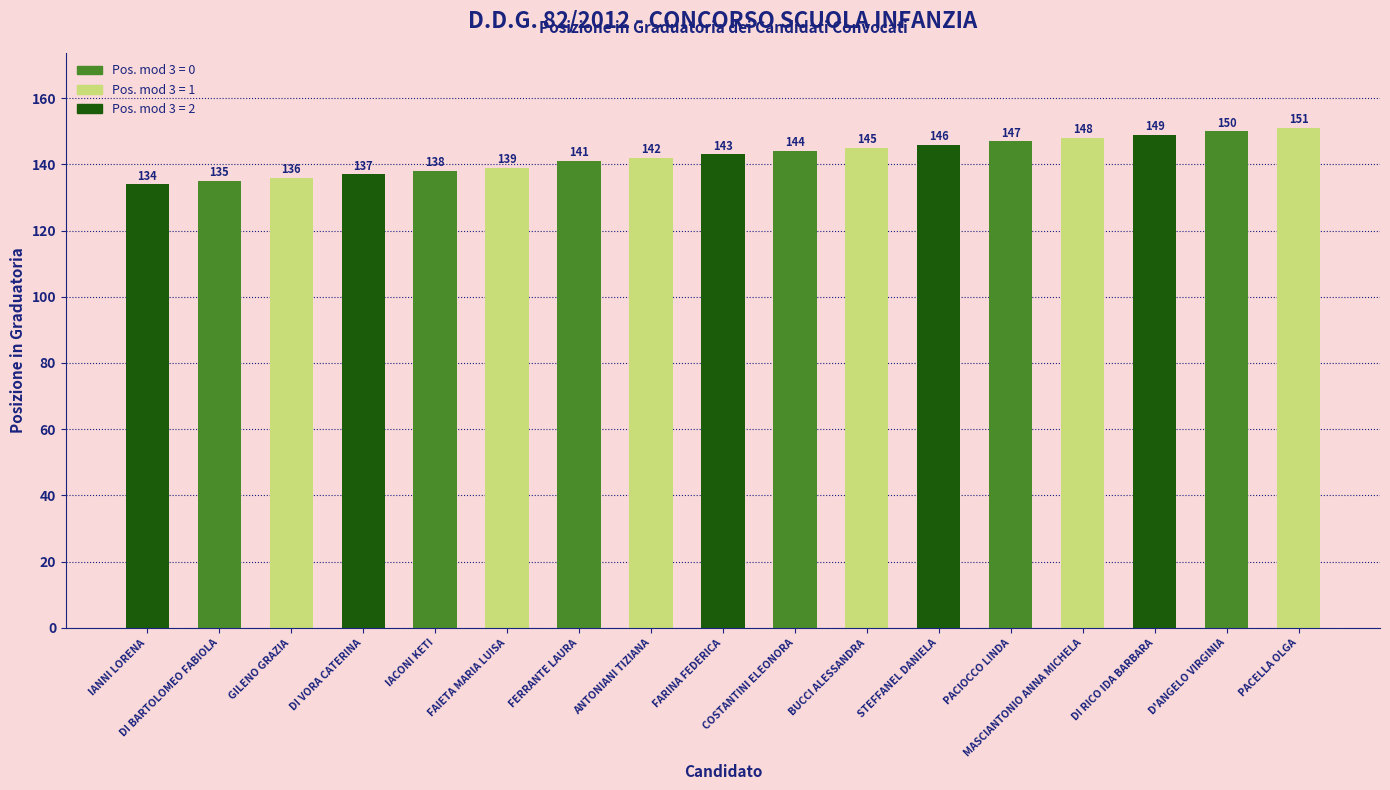

What is the average value?

143